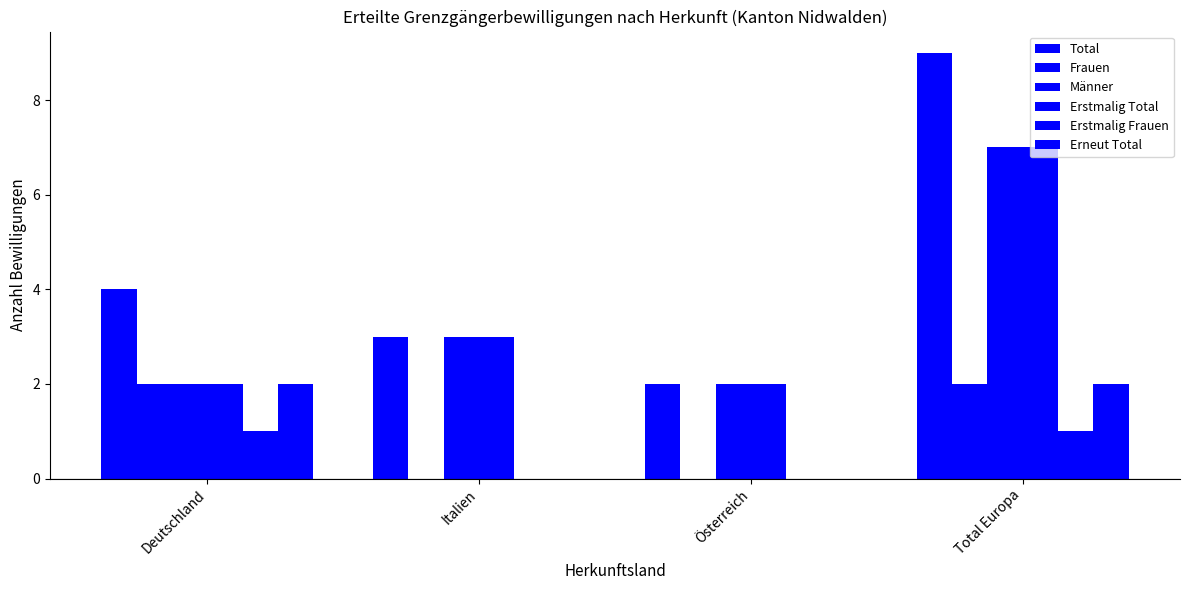

Read the Total value at Italien.

3